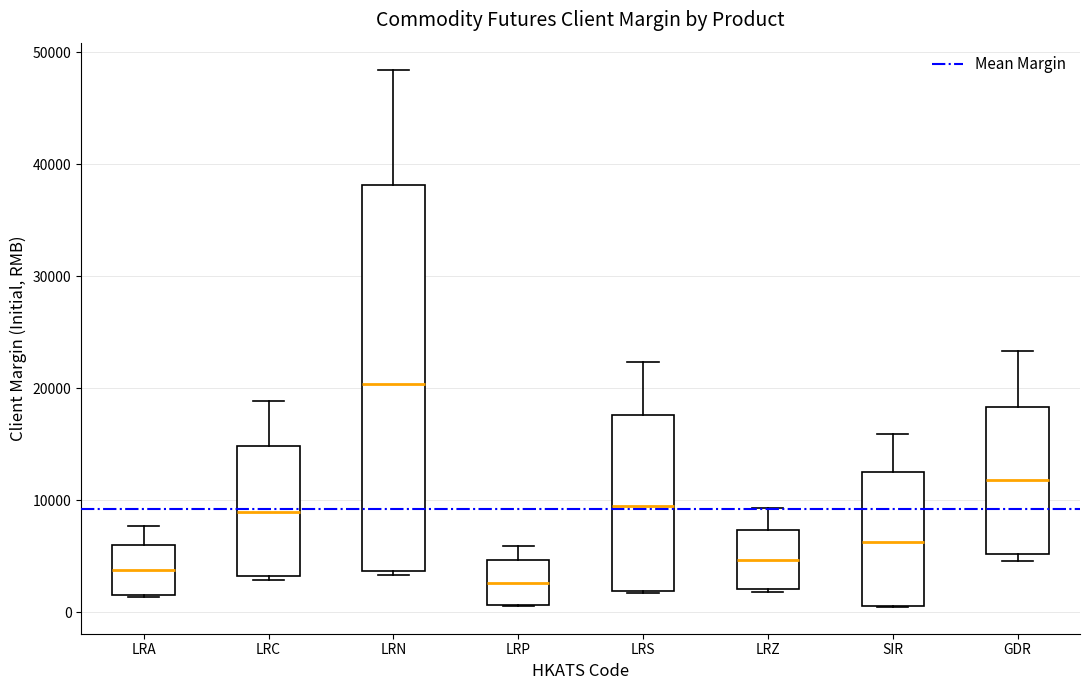

Where is the lower edge of the box for LRA on the y-axis? The values are not printed on the chart, so give them approximately, as read against the axis.

2000